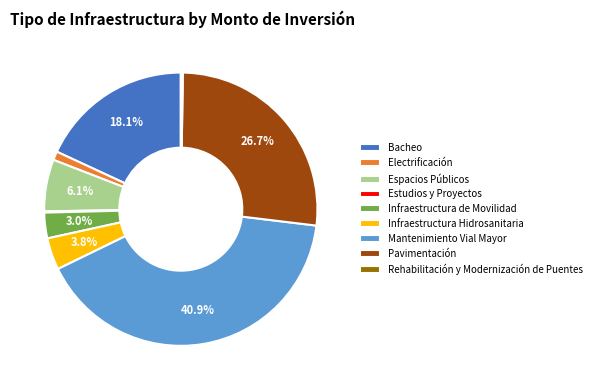

Combined, do Bacheo and Mantenimiento Vial Mayor account for over 50%?

Yes